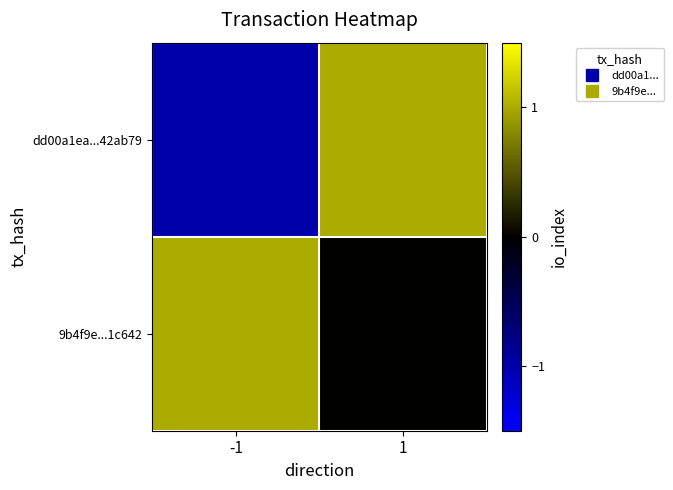

Reading left to right, what are all the values shown in this chart?

dd00a1ea...42ab79: -1=-1	1=1
9b4f9e...1c642: -1=1	1=0